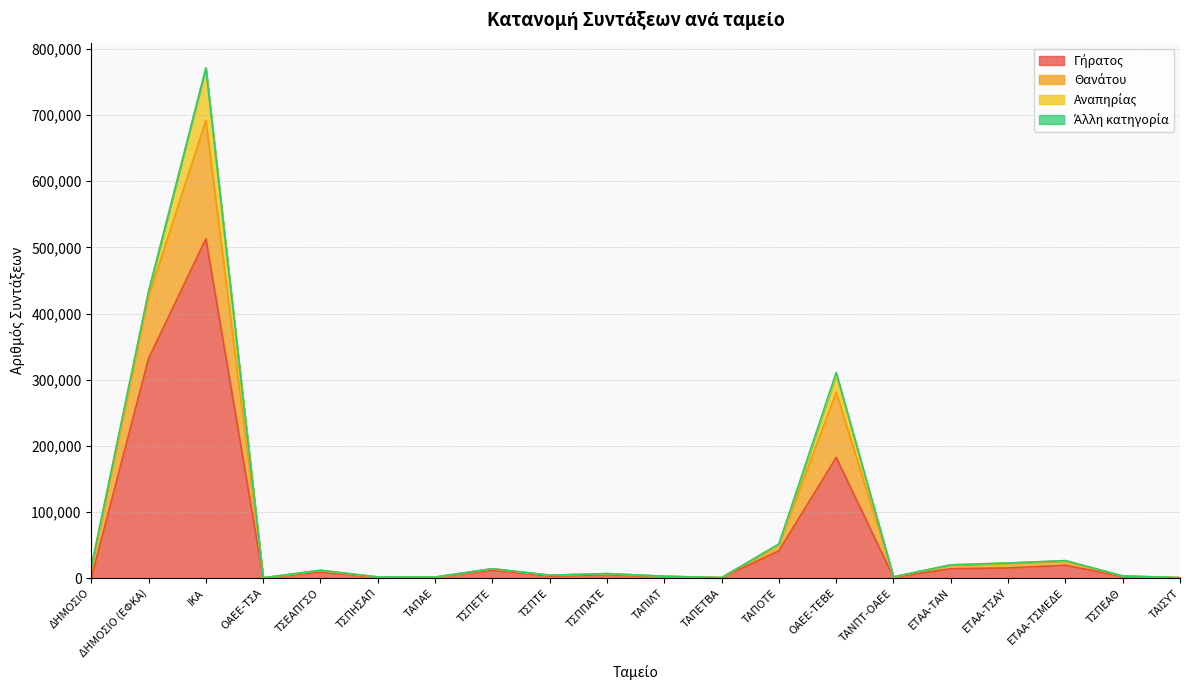

At which category is the sum across all series the highest?

ΙΚΑ